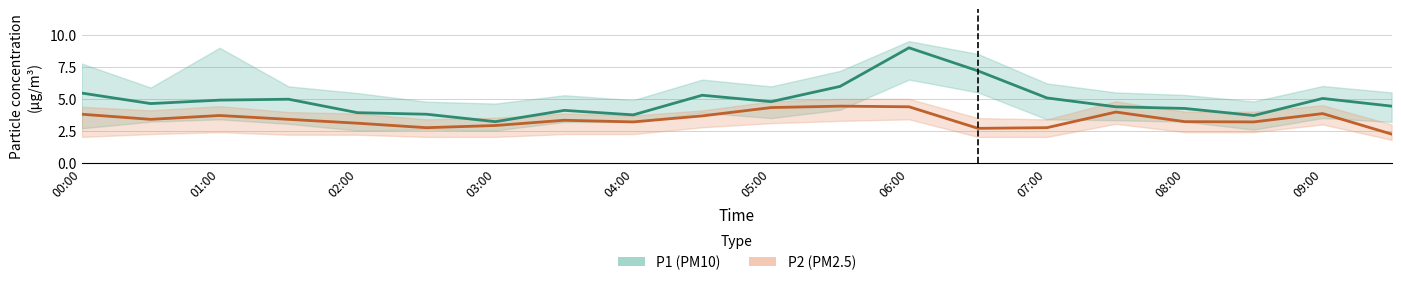

What is the difference between the maximum and minimum values in the P1 series?

5.8